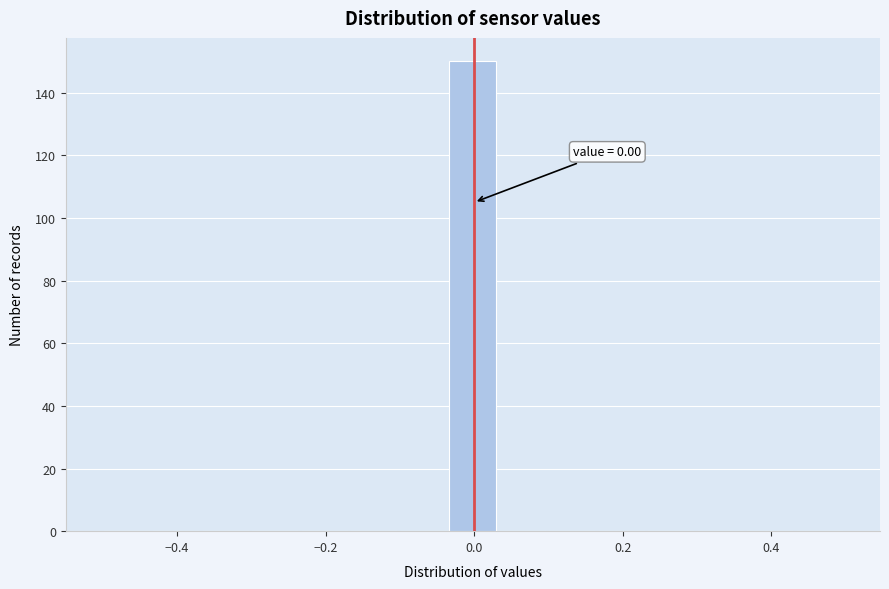

Read against the x-axis, roughly where is the centre of the tallest bar?

0.00